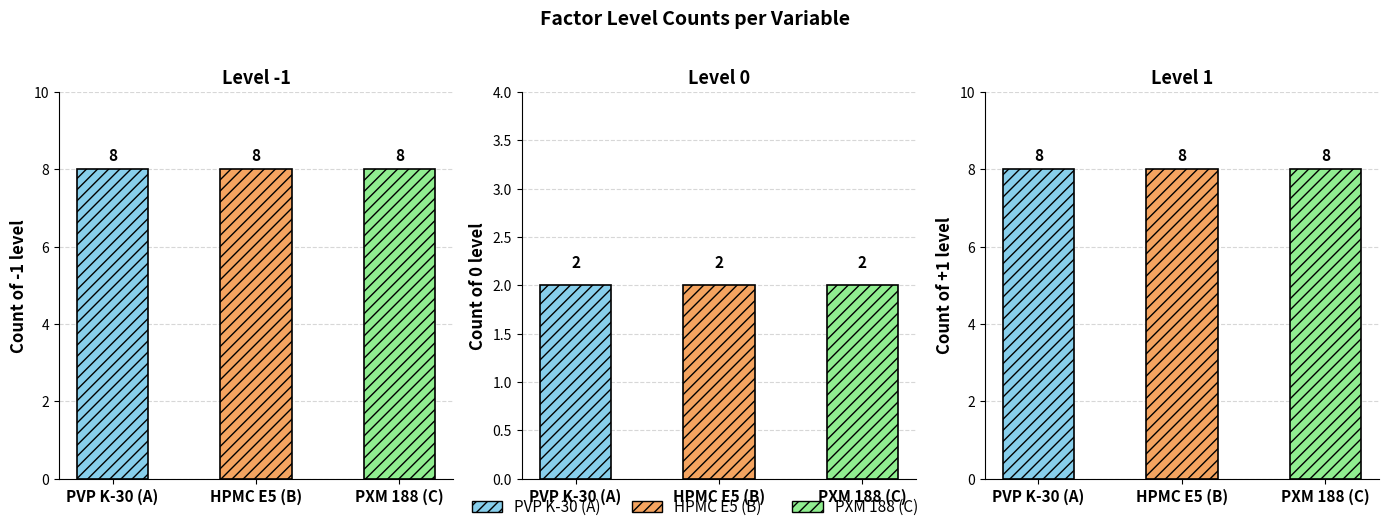

Reading right to left, list all the values displayed in this chart.

PVP K-30 (A): 8	8	8
HPMC E5 (B): 2	2	2
PXM 188 (C): 8	8	8